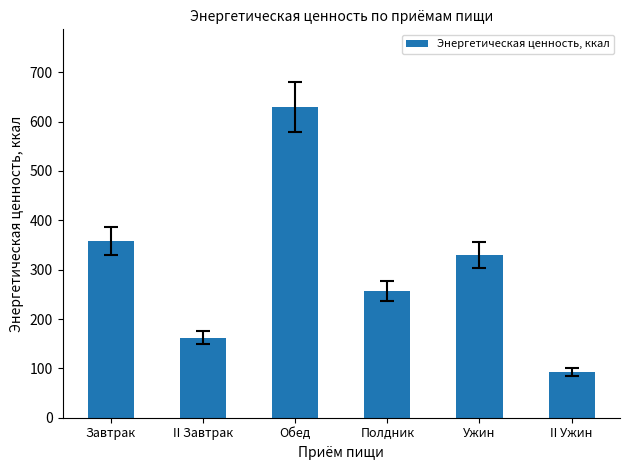

What is the label of the 1st bar from the right?

II Ужин